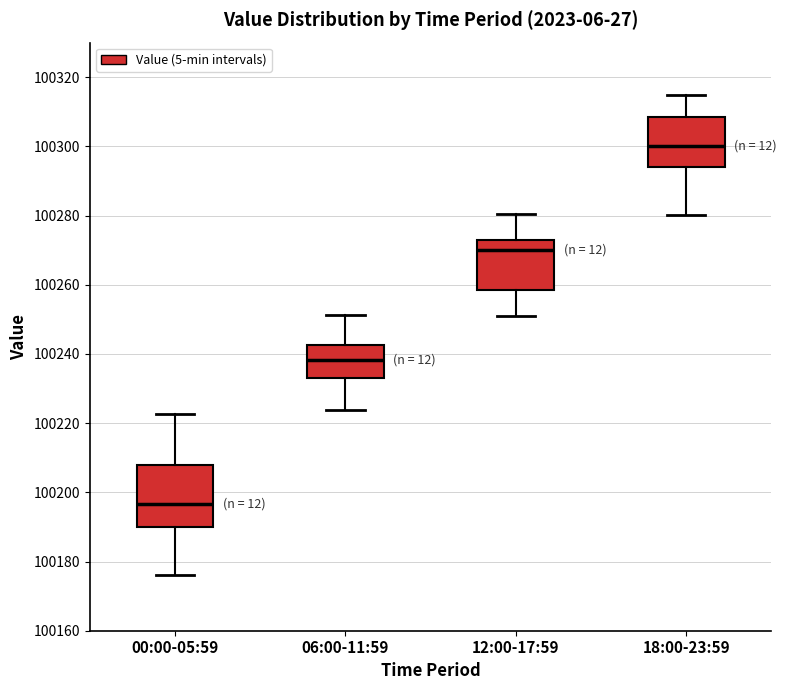

Which box is the tallest, from its lower edge to its upper edge?

00:00-05:59